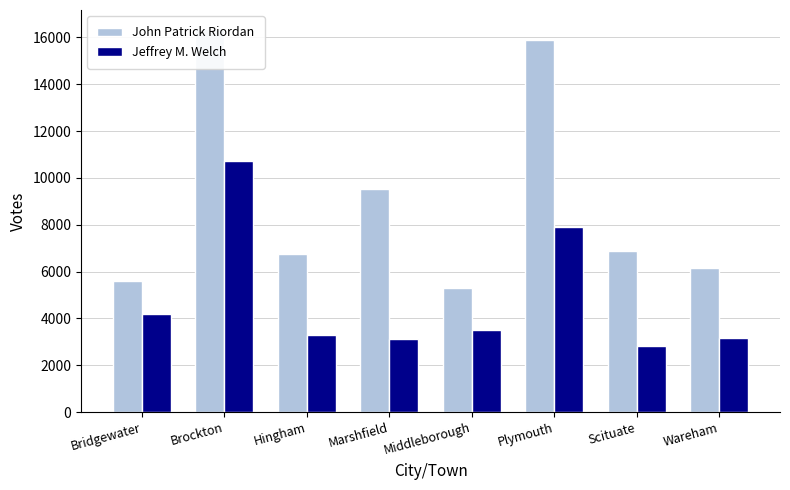

What is the value of the John Patrick Riordan bar at the 2nd from the left?

16349